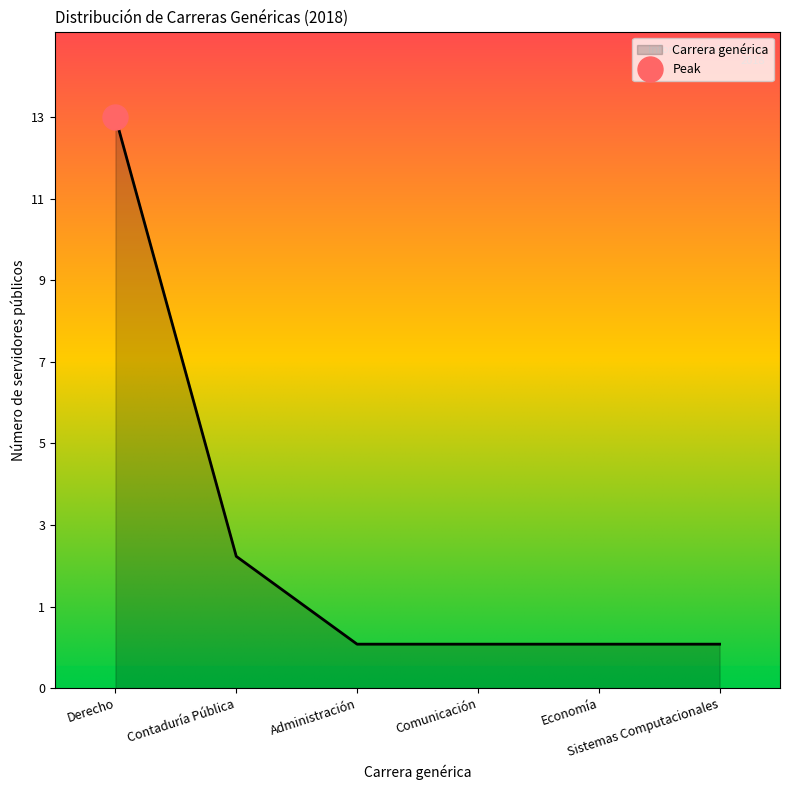

What is the label of the 2nd point from the right?

Economía